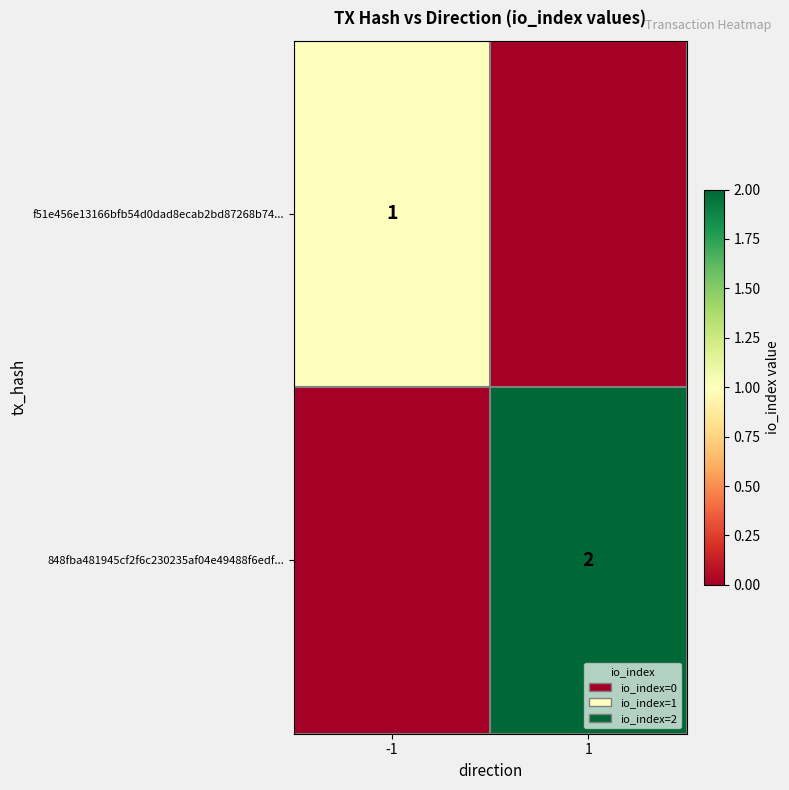

The value of f51e456e13166bfb54d0dad8ecab2bd87268b74... at -1 is 2. True or false?

False